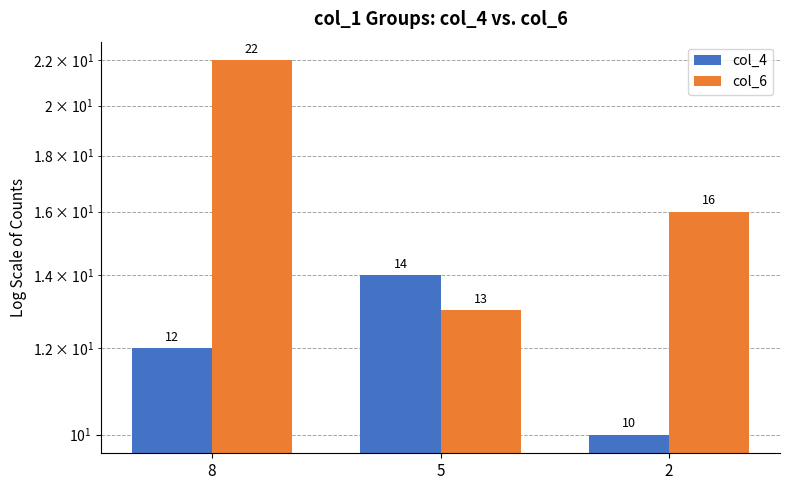

Which series has the widest spread of values?

col_6